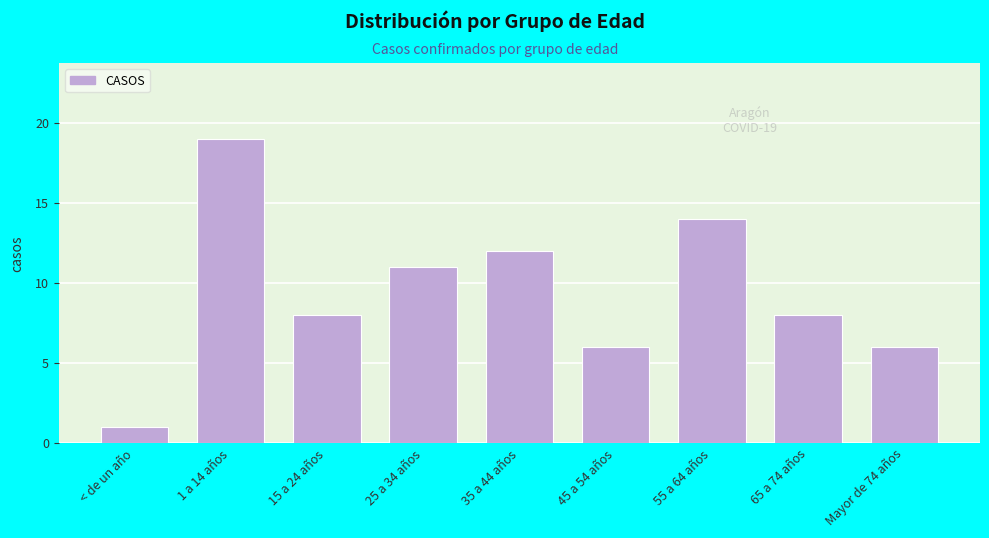

Reading left to right, extract all data points from this chart.

1	19	8	11	12	6	14	8	6